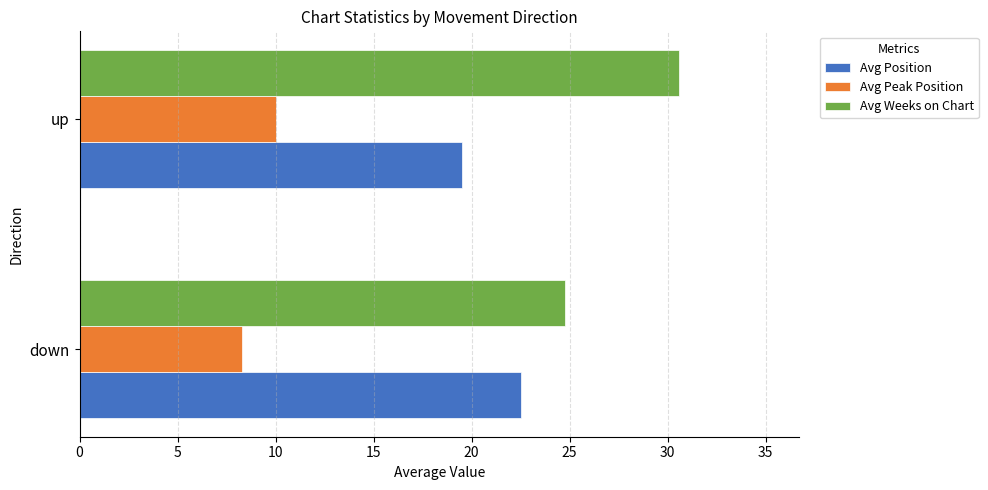

Read the Avg Position value at up.

19.5